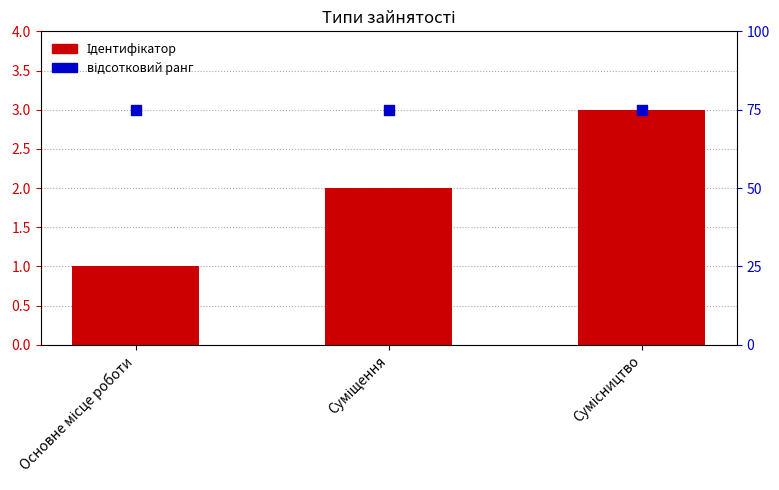

Is the value of відсотковий ранг at Суміщення greater than the value of Ідентифікатор at Основне місце роботи?

Yes